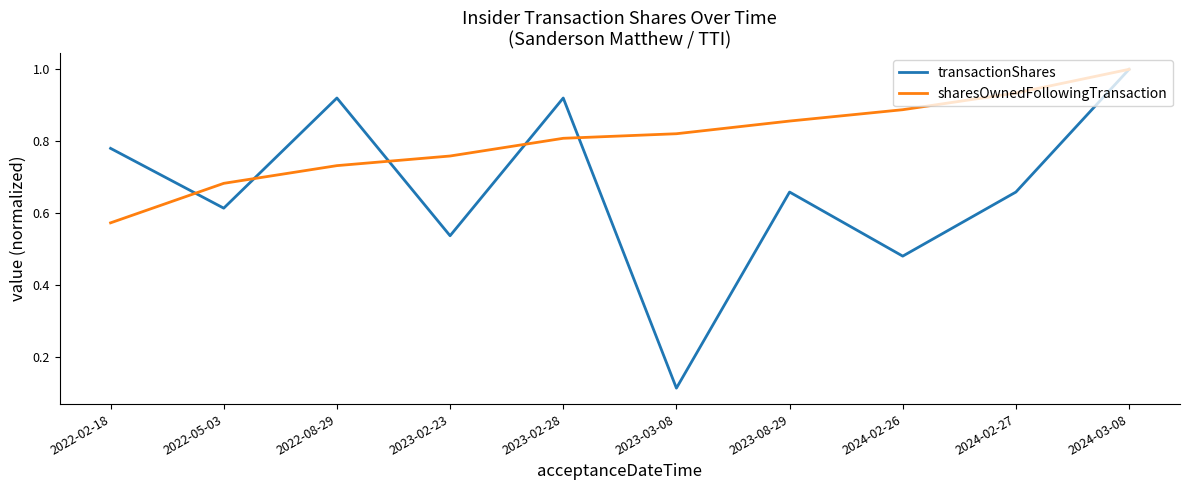

At which label does sharesOwnedFollowingTransaction reach its peak?

2024-03-08